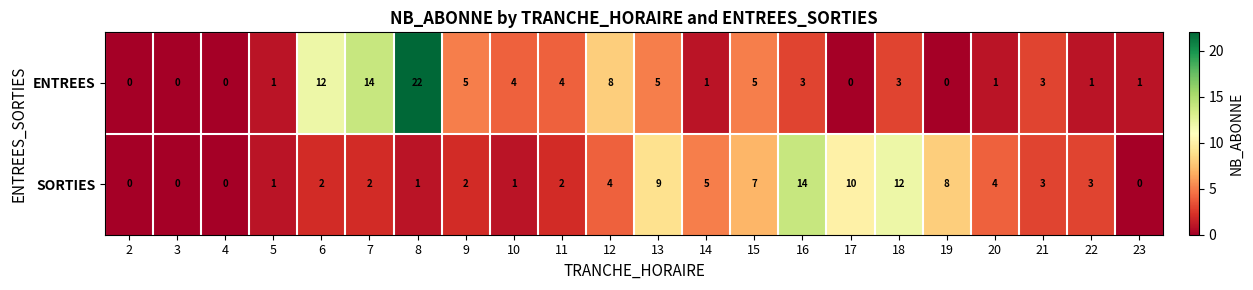

List the series in order of their peak value, highest first.

ENTREES, SORTIES